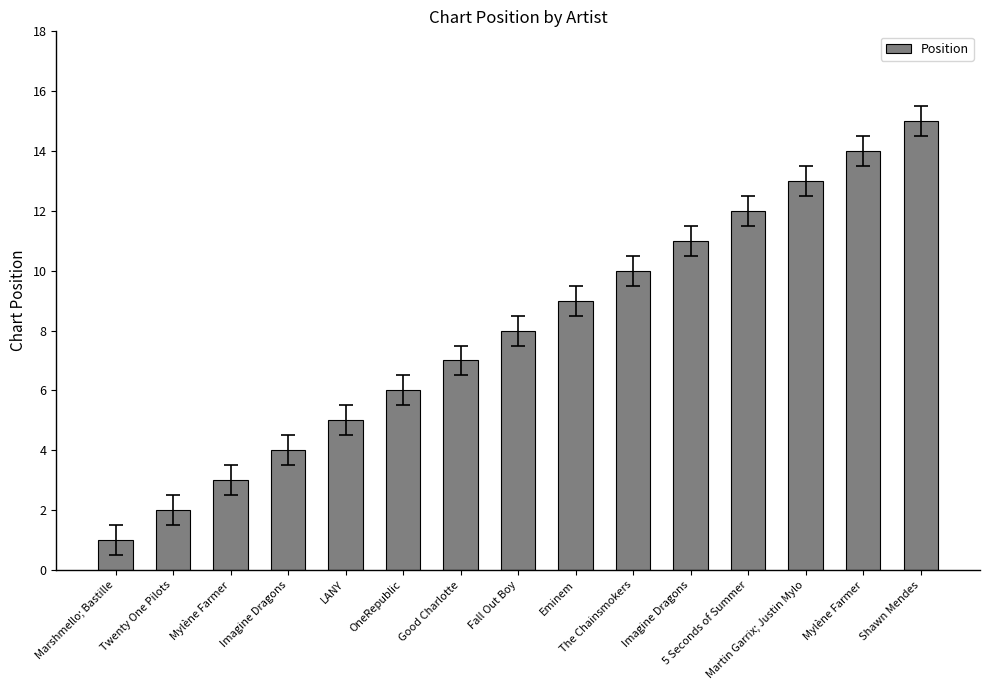

Are the bars horizontal?

No